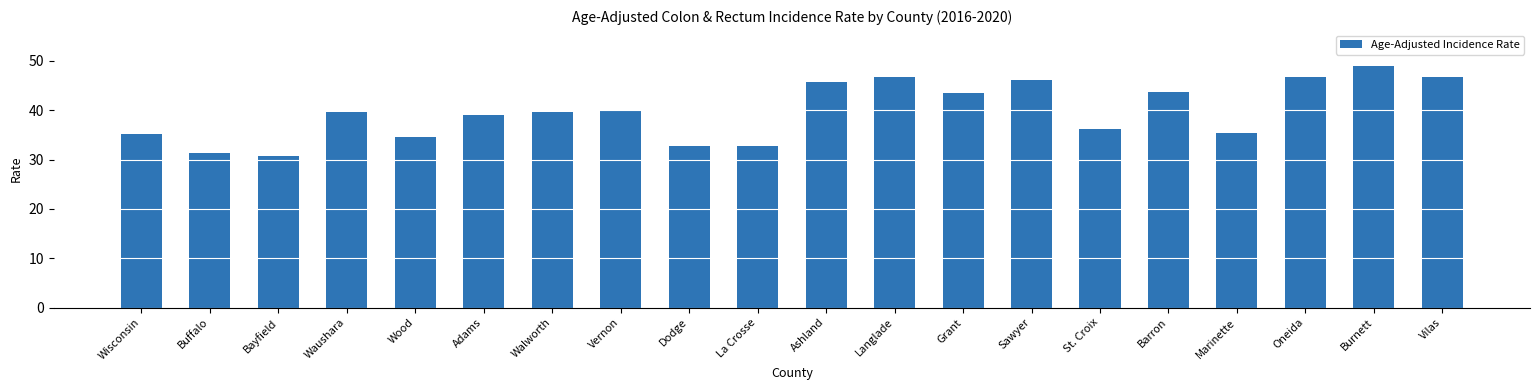

What value does the data have at La Crosse?

32.7